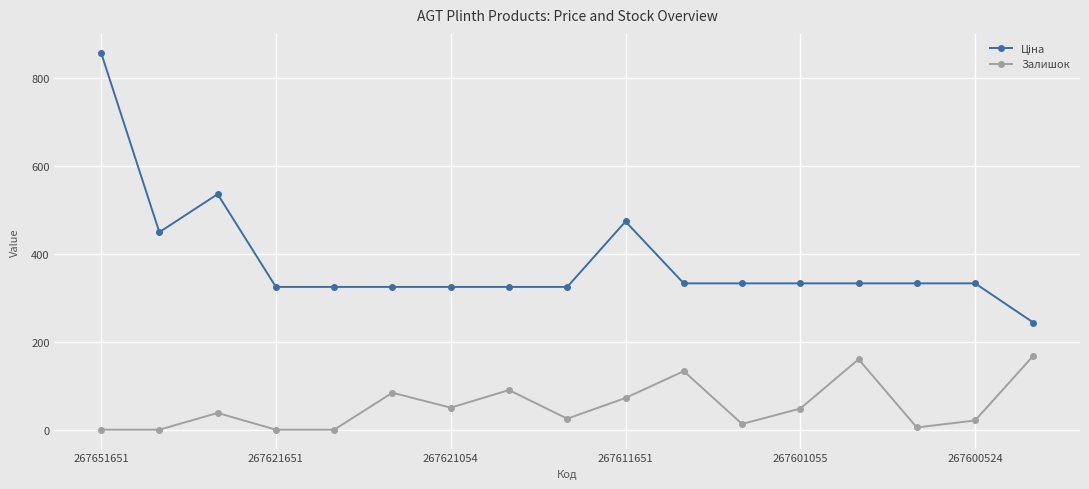

What is the maximum value shown in the chart?

856.4